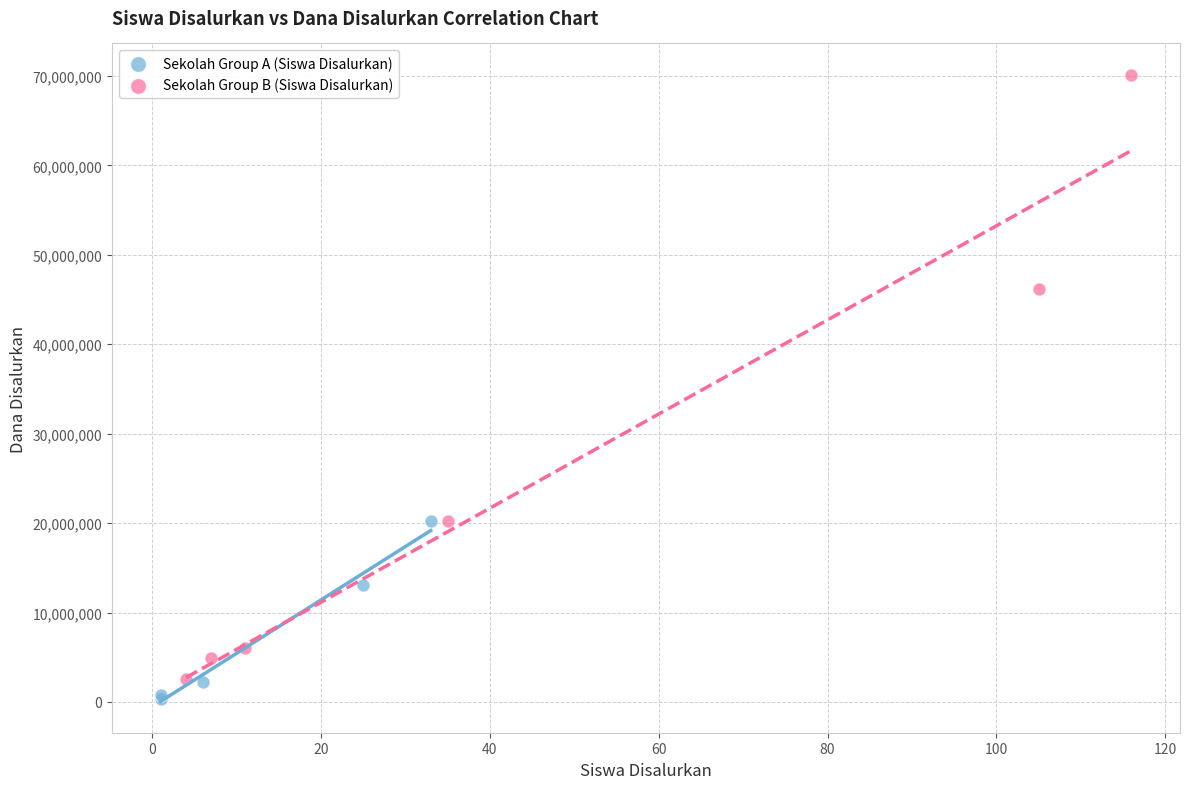

Which series reaches the maximum Y coordinate?

Sekolah Group B (Siswa Disalurkan)